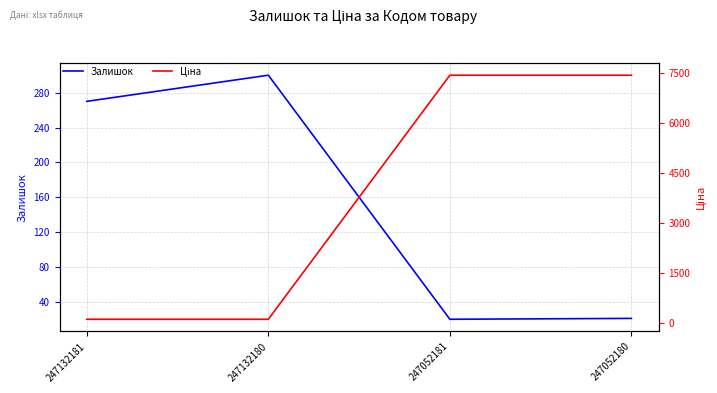

How many intersections are there between Залишок and Ціна?

1